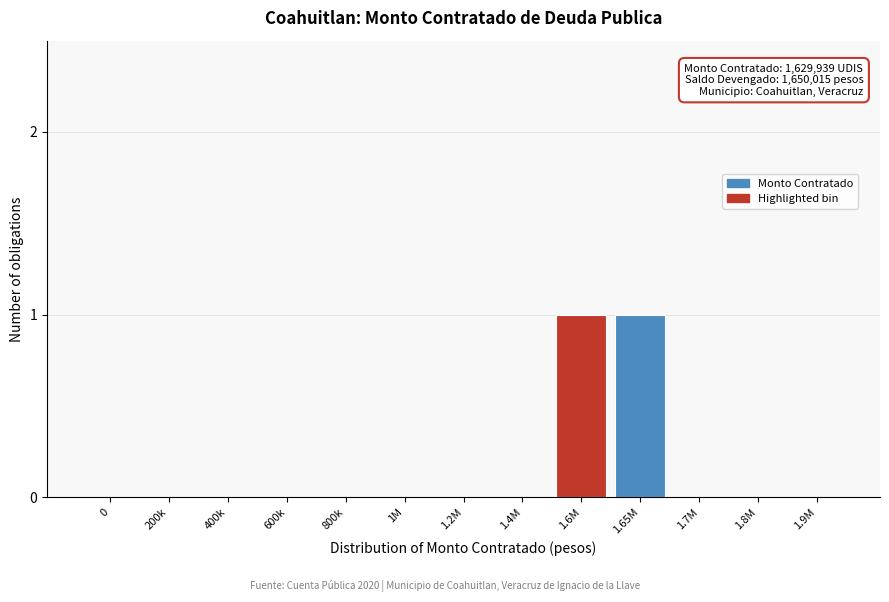

Reading left to right, transcribe all the data shown in this chart.

0=0	200k=0	400k=0	600k=0	800k=0	1M=0	1.2M=0	1.4M=0	1.6M=1	1.65M=1	1.7M=0	1.8M=0	1.9M=0